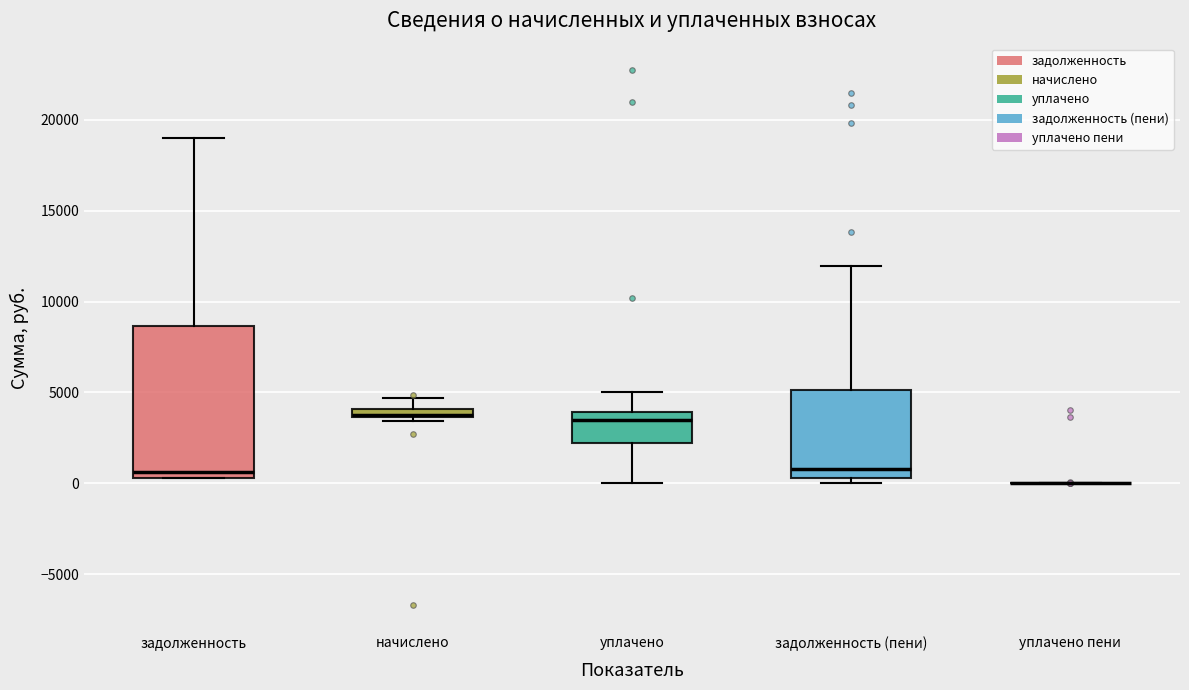

Where is the upper edge of the box for начислено on the y-axis? The values are not printed on the chart, so give them approximately, as read against the axis.

4000